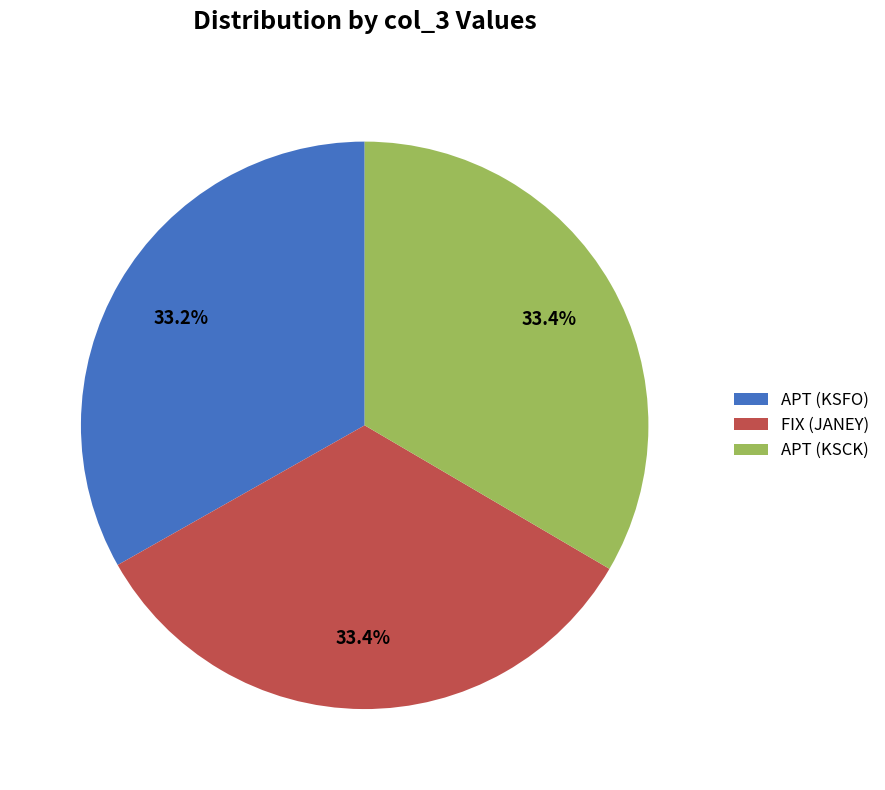

Count the number of slices in the pie.

3